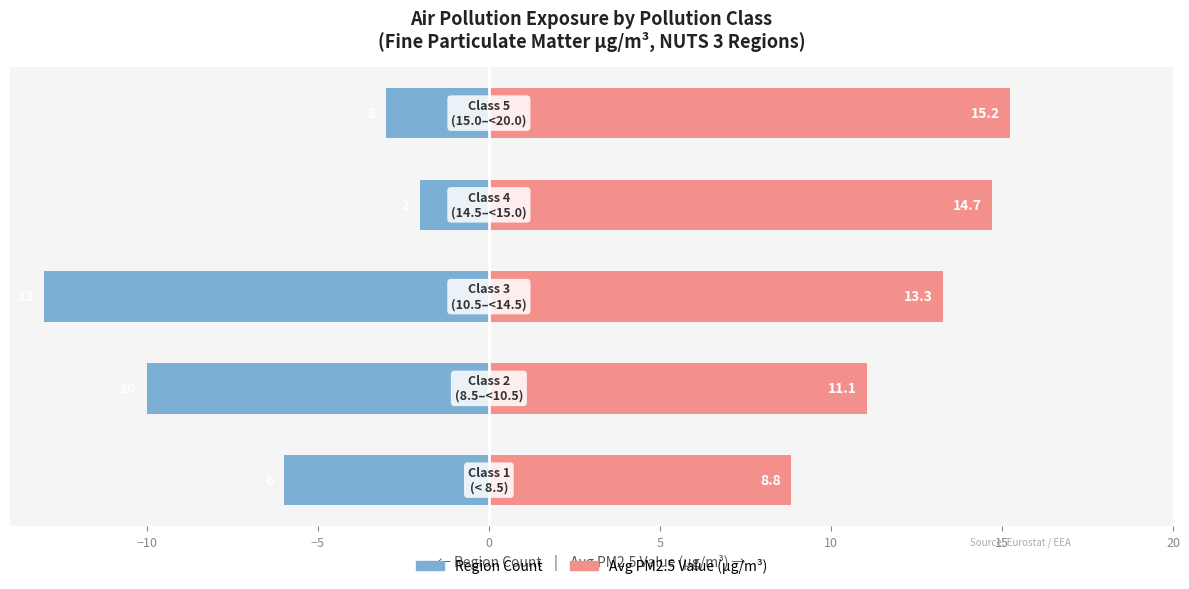

How many bars are there in each group?

2